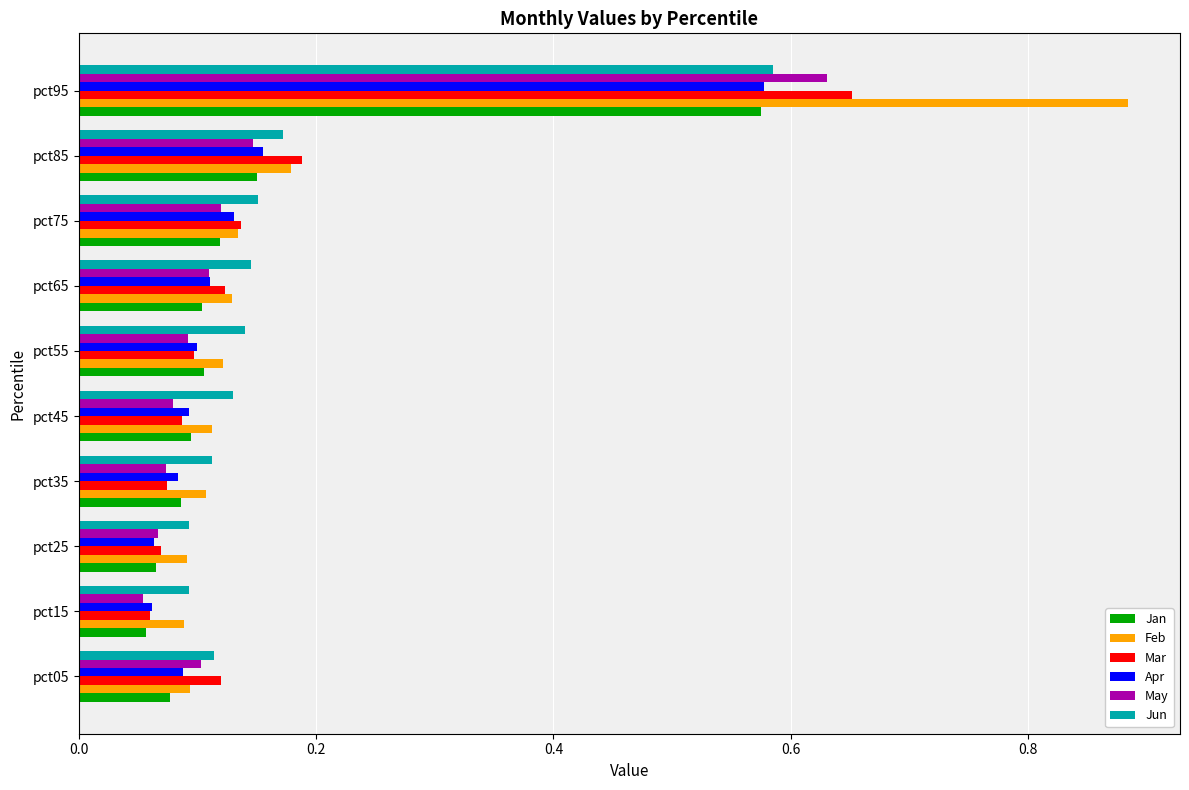

The May series shows 0.3 at pct95. True or false?

False